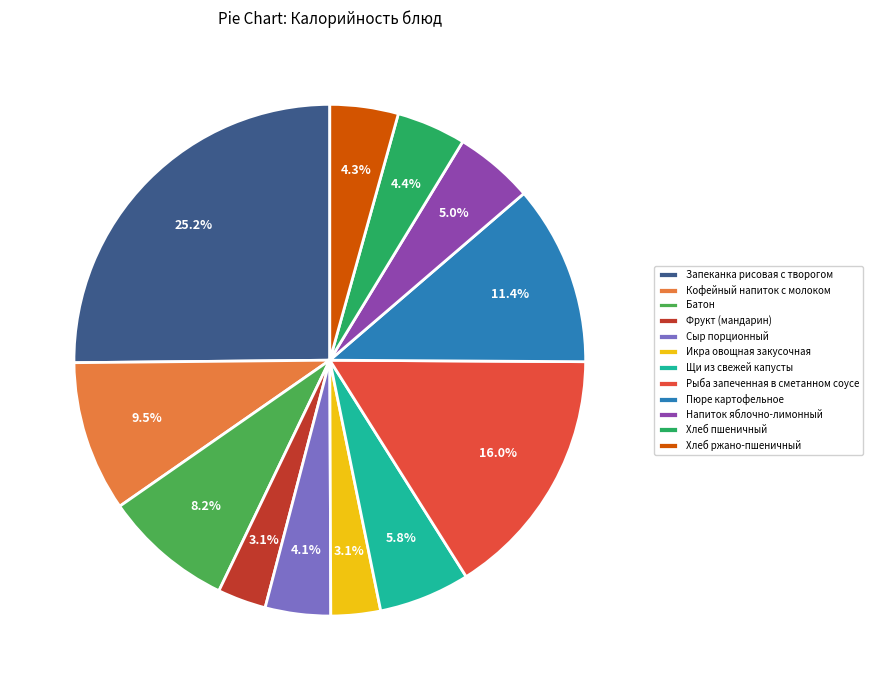

Is it true that Фрукт (мандарин) is 17% of the pie?

False